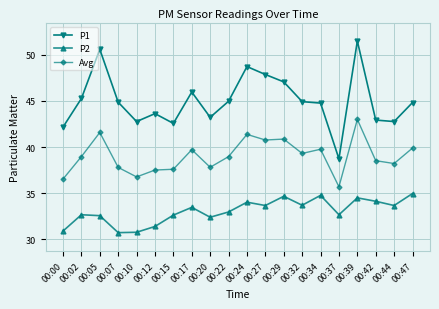

What is the highest value of the P1 series?

51.5